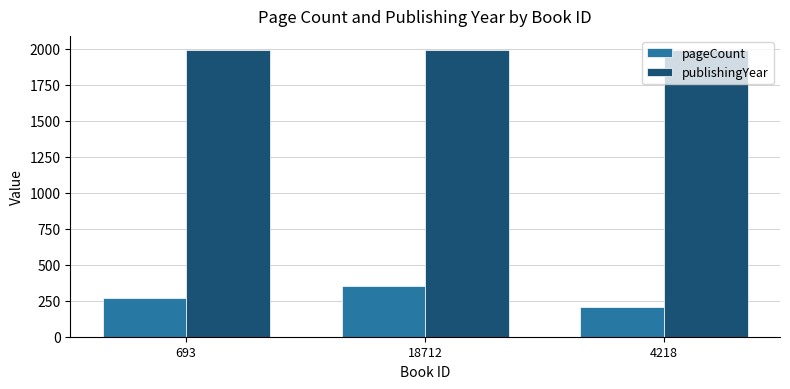

At which category does the chart reach its minimum across all series?

4218